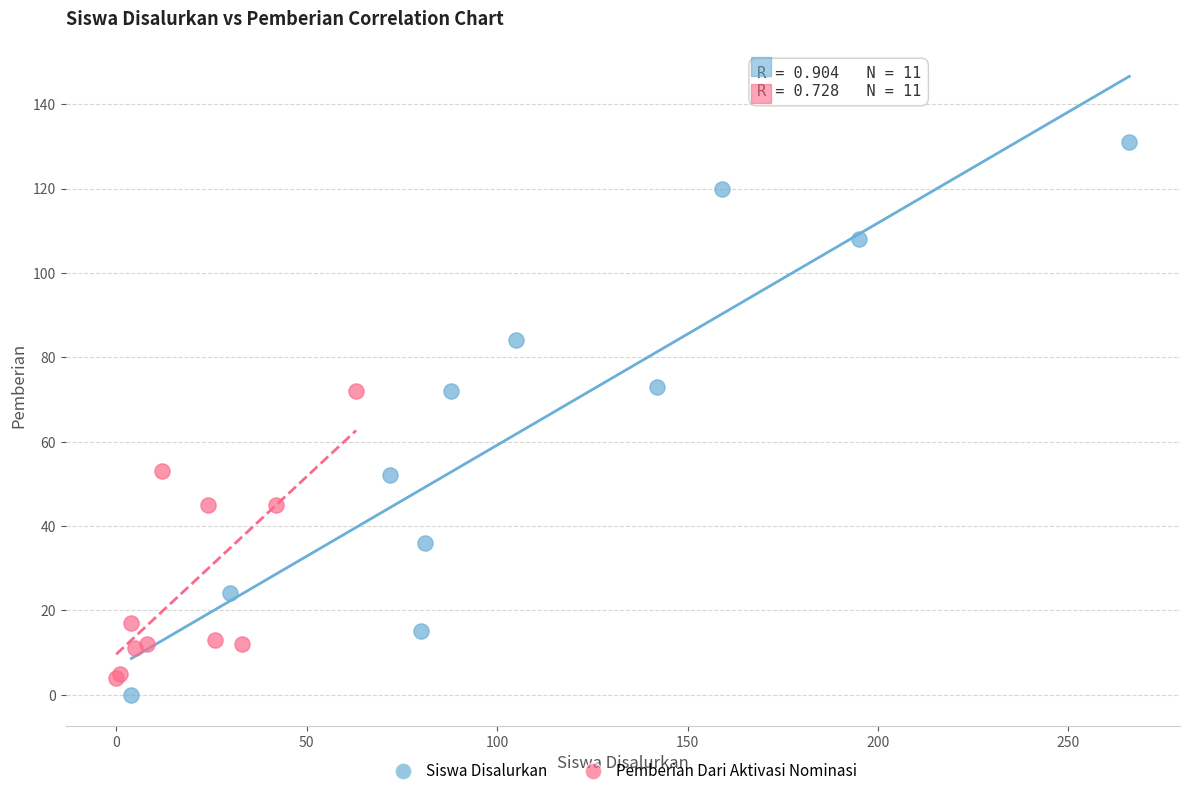

Which series has the widest spread of Y values?

Siswa Disalurkan